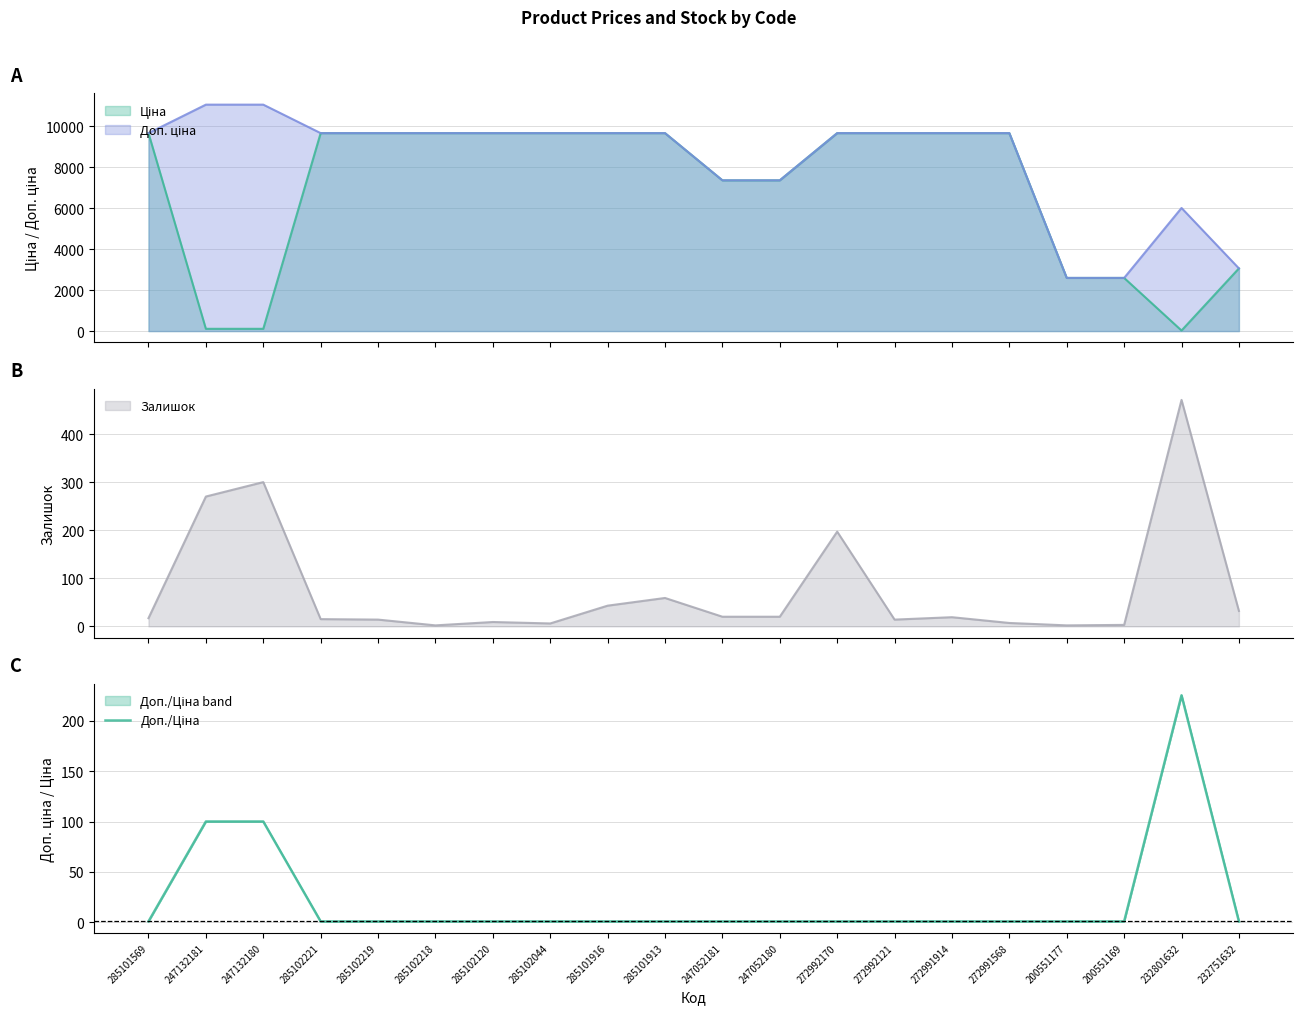

What is the minimum value shown in the chart?

1.0